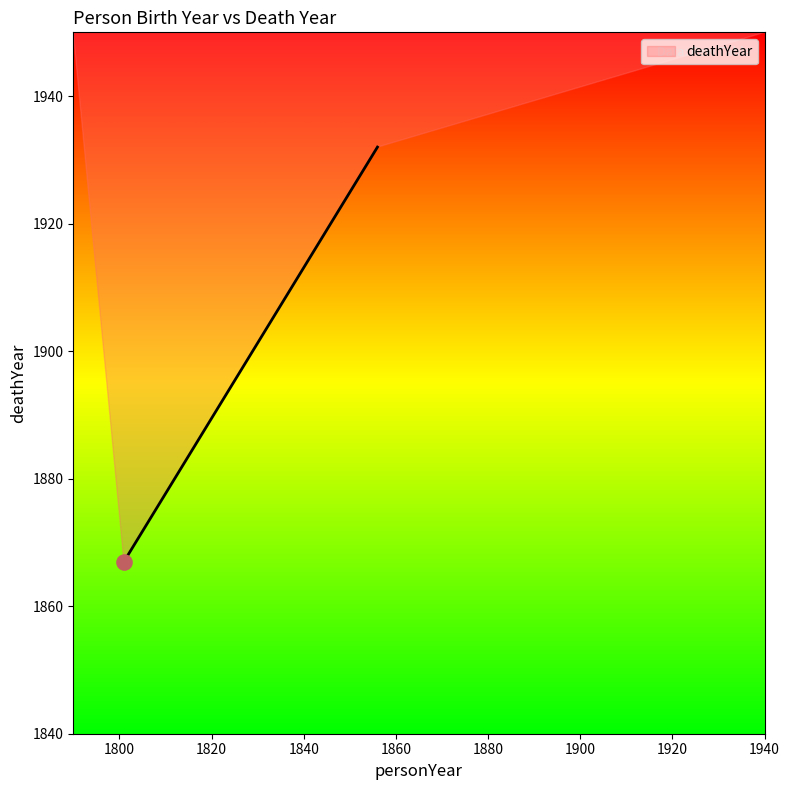

Which has a higher value, 1856 or 1801?

1856